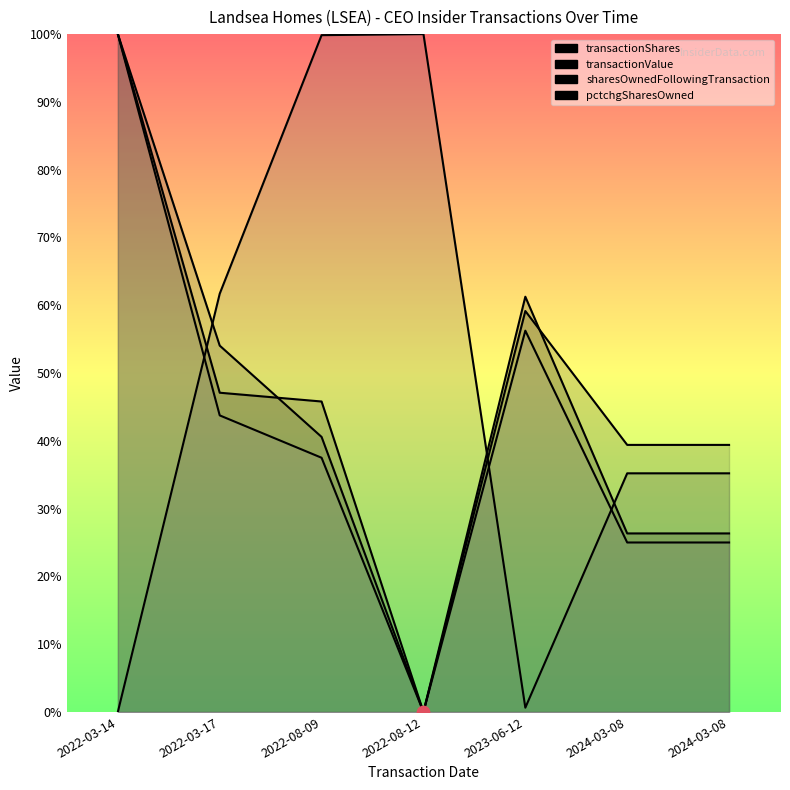

Is the value of pctchgSharesOwned at 2022-08-12 greater than the value of transactionShares at 2022-03-14?

No